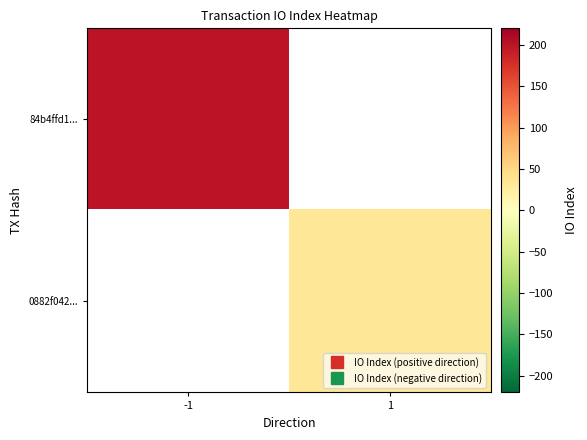

At which label does 0882f042... reach its minimum?

-1